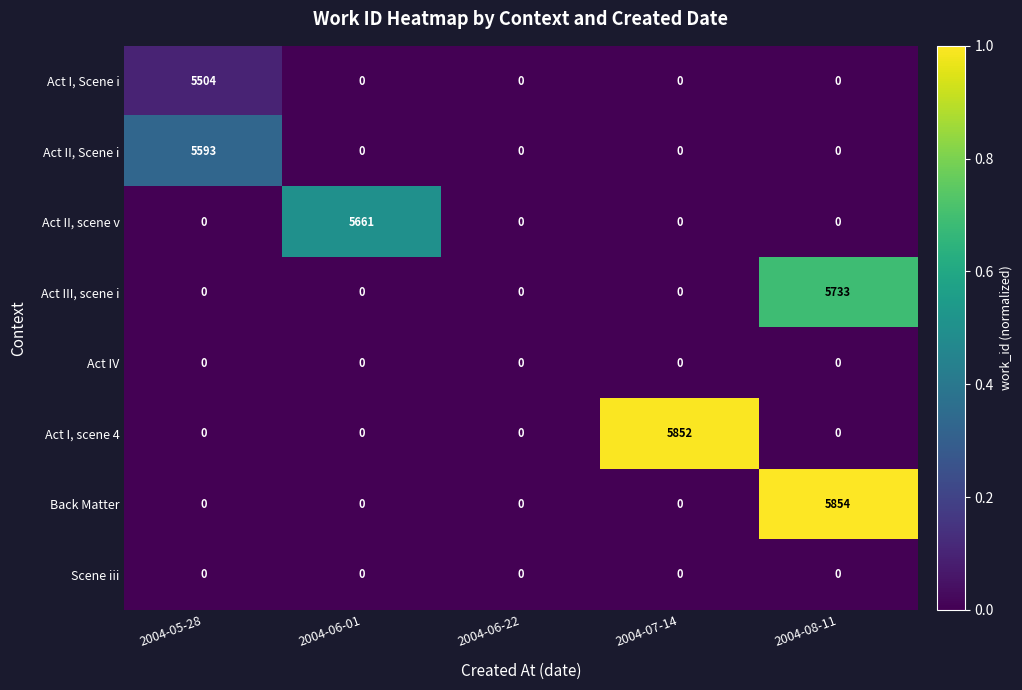

How many positive values does the Act III, scene i series have?

1